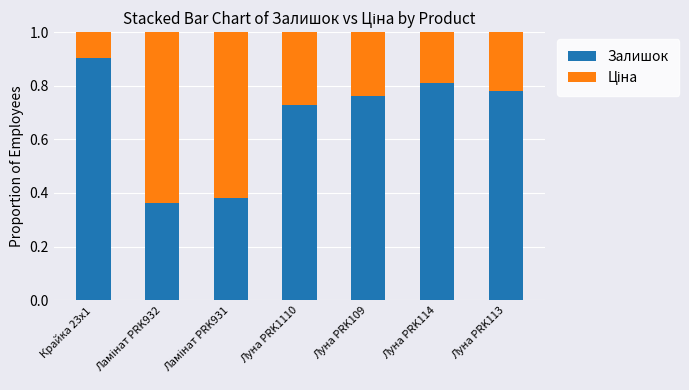

Count the Залишок values in the range 0 to 1.

7